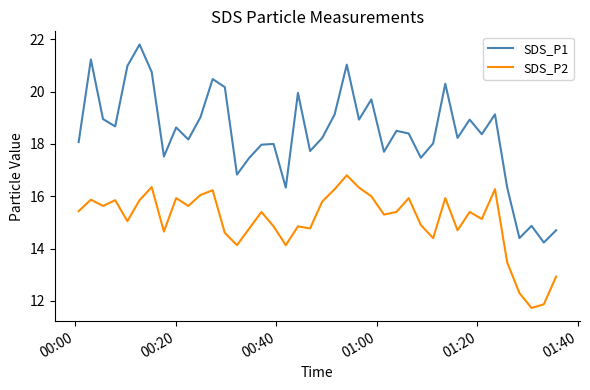

What is the difference between the maximum and minimum values in the SDS_P2 series?

5.1